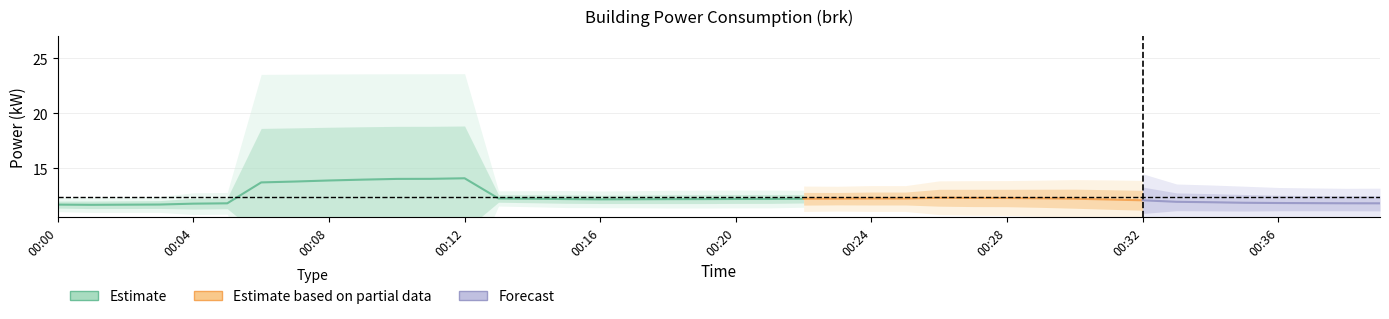

Is this an area chart (filled region under the line)?

No